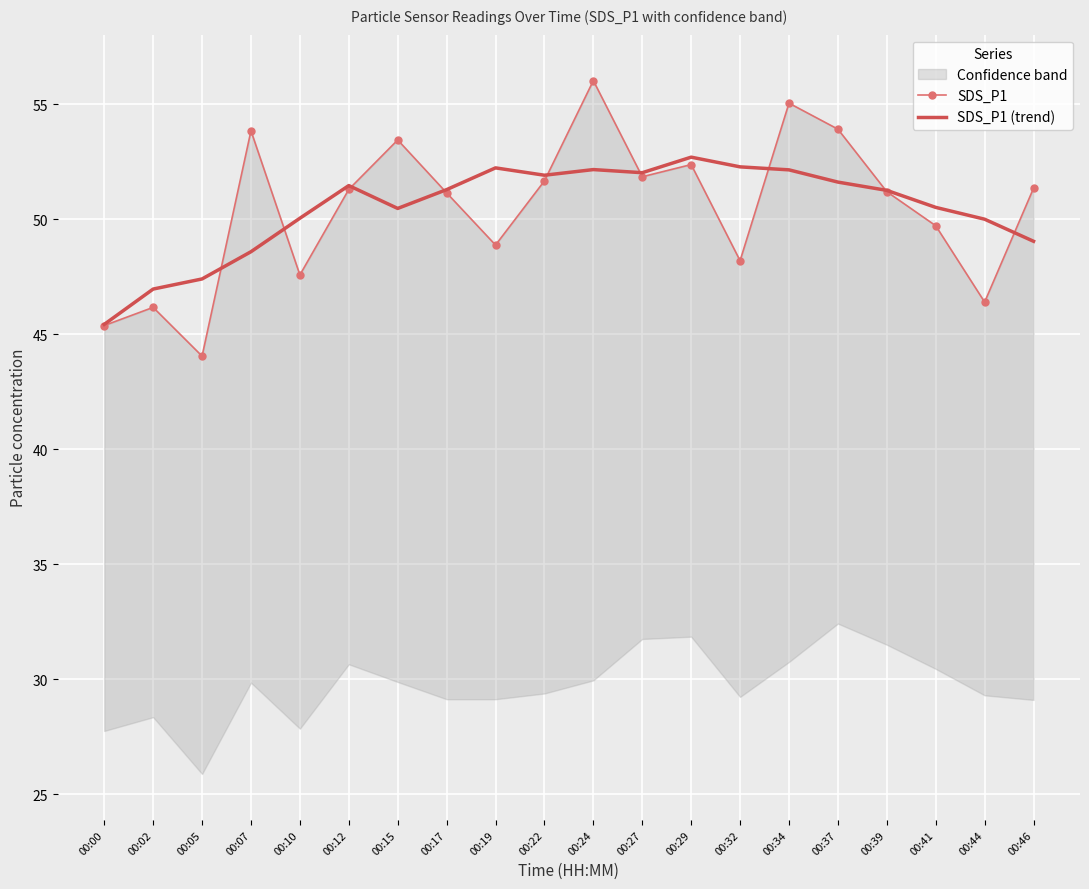

List the labels in order of SDS_P1 (trend) value, smallest first.

00:00, 00:02, 00:05, 00:07, 00:46, 00:44, 00:10, 00:15, 00:41, 00:39, 00:17, 00:12, 00:37, 00:22, 00:27, 00:34, 00:24, 00:19, 00:32, 00:29